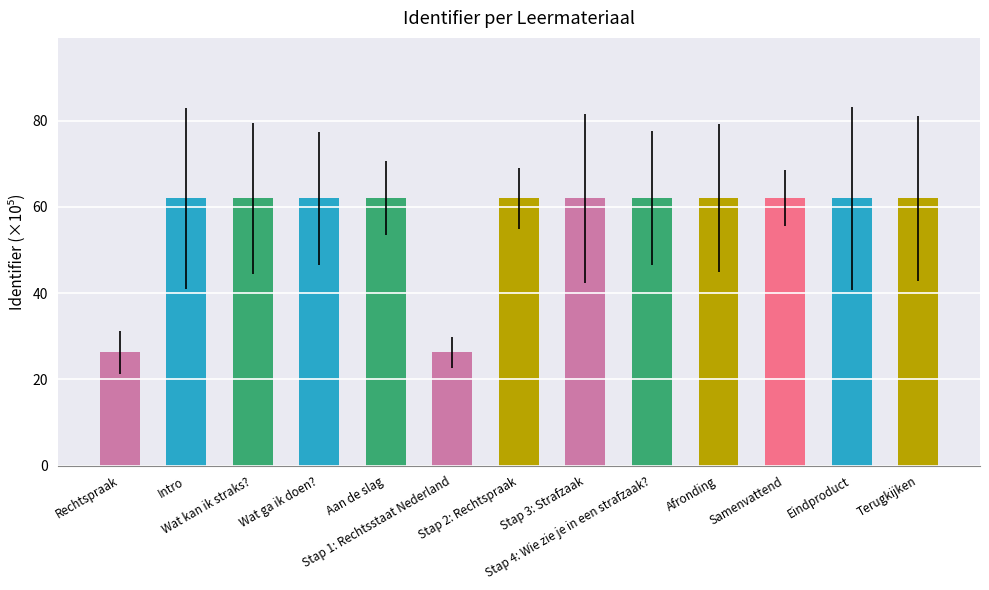

What is the difference between the maximum and minimum values?

35.8